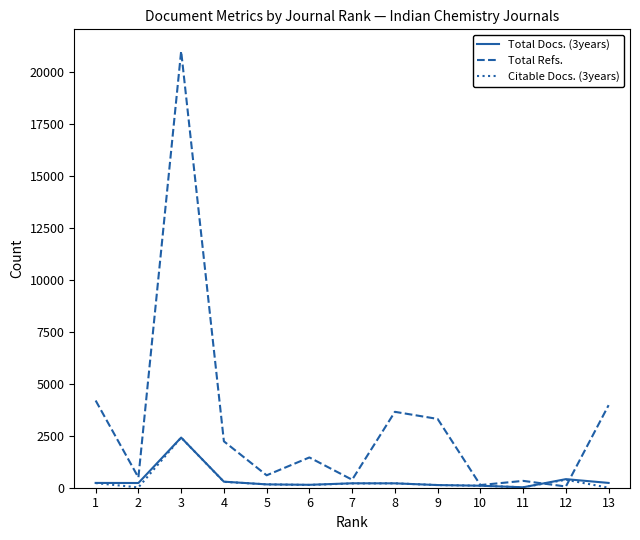

At which category is the sum across all series the highest?

3